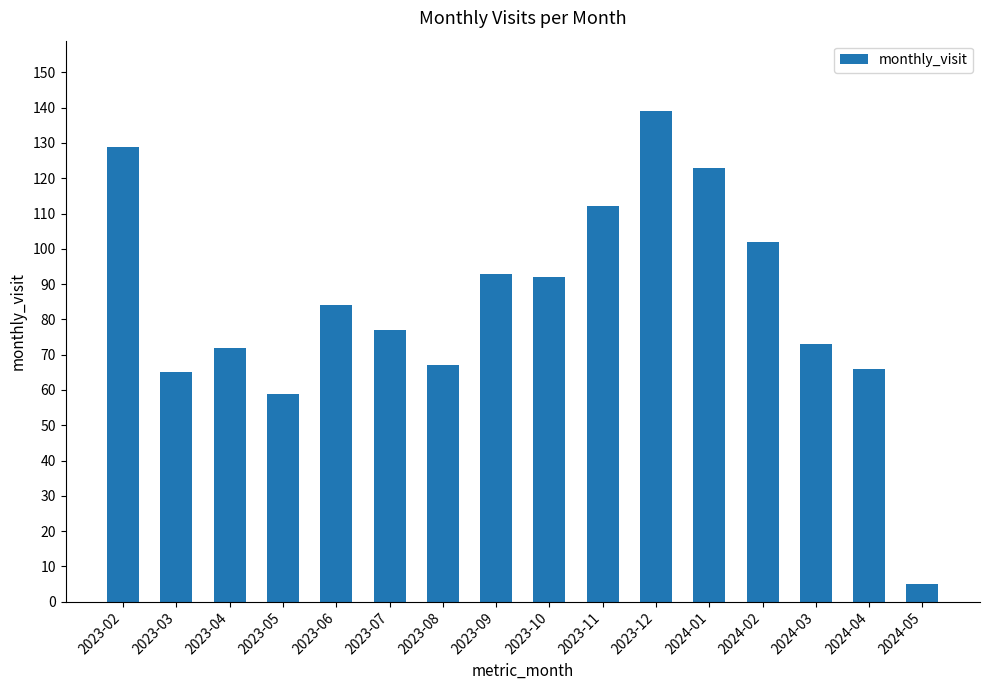

How many bars are there in total?

16